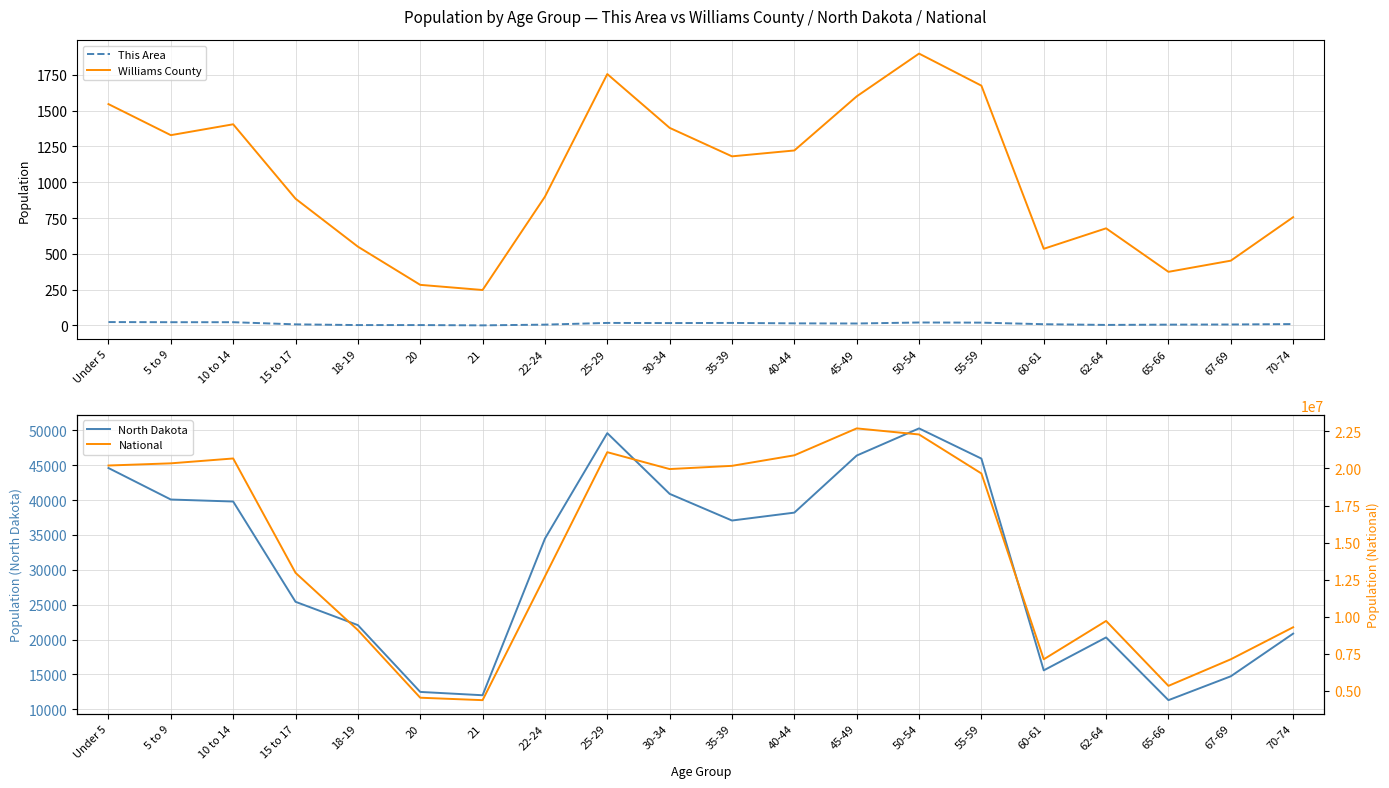

What is the difference between the maximum and minimum values in the National series?

18354297